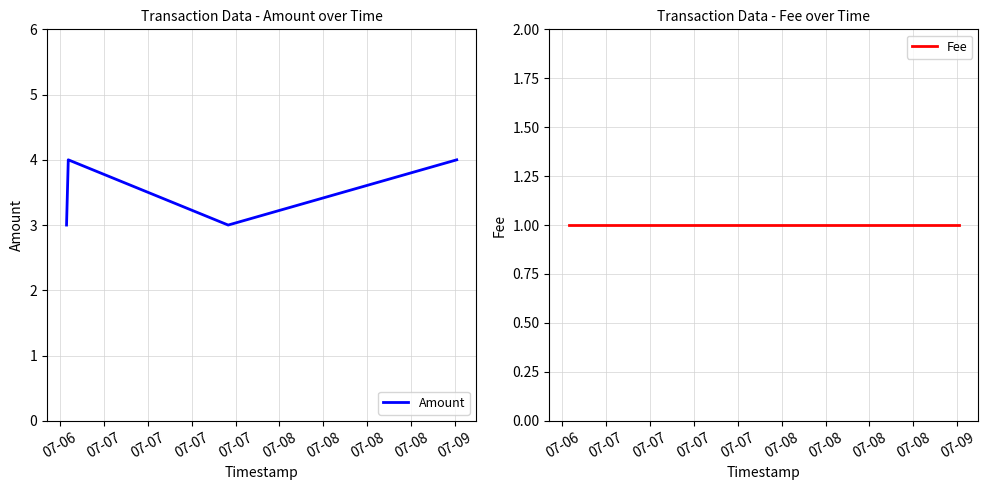

What are all the series names shown in the legend?

Amount, Fee